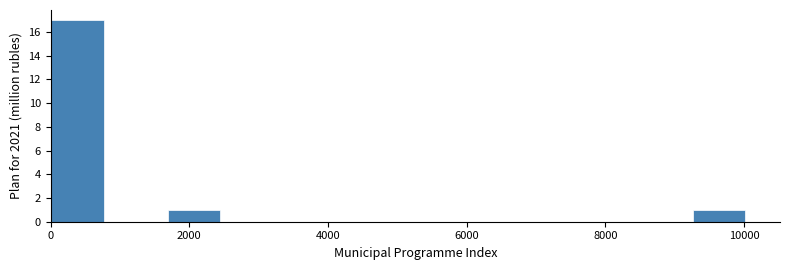

Reading left to right, transcribe this chart: for each bar, give the range it covers on the x-axis and its height. Neither the bar edges nor the heights are printed on the chart, so give them approximately, as read against the axes.

0 to 800: 17
800 to 1600: 0
1600 to 2600: 1
2600 to 3400: 0
3400 to 4200: 0
4200 to 5000: 0
5000 to 5800: 0
5800 to 6800: 0
6800 to 7600: 0
7600 to 8400: 0
8400 to 9200: 0
9200 to 10200: 1